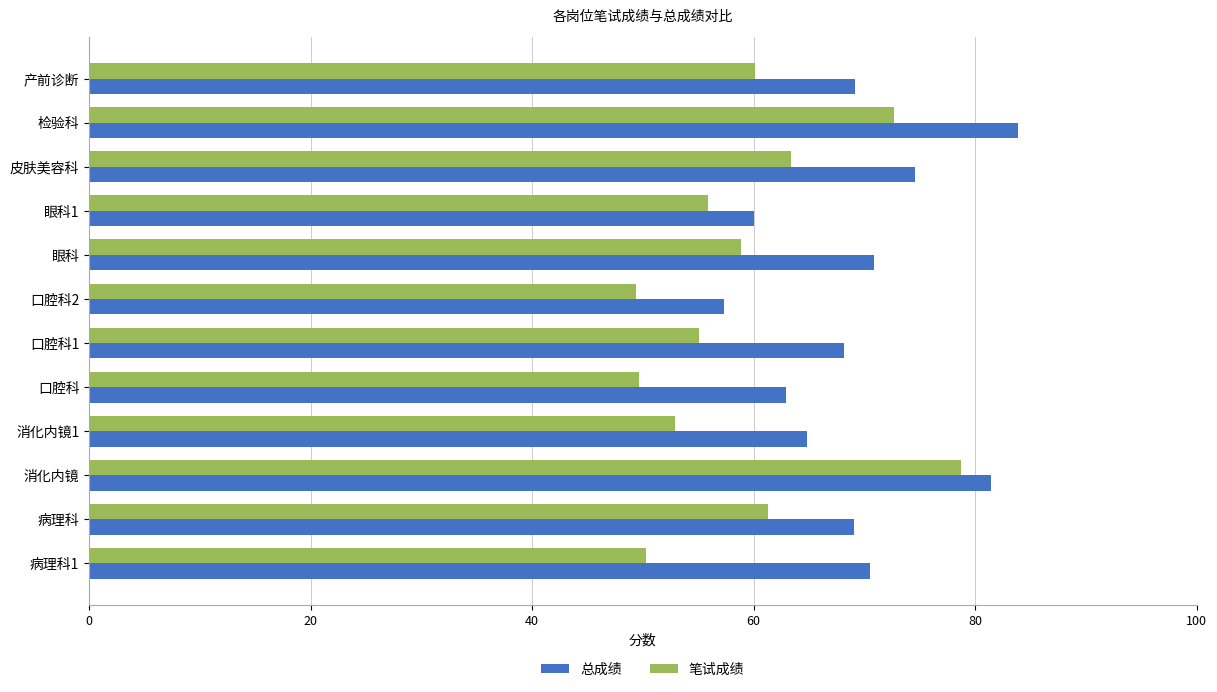

Rank the series by their maximum value, from lowest to highest.

笔试成绩, 总成绩